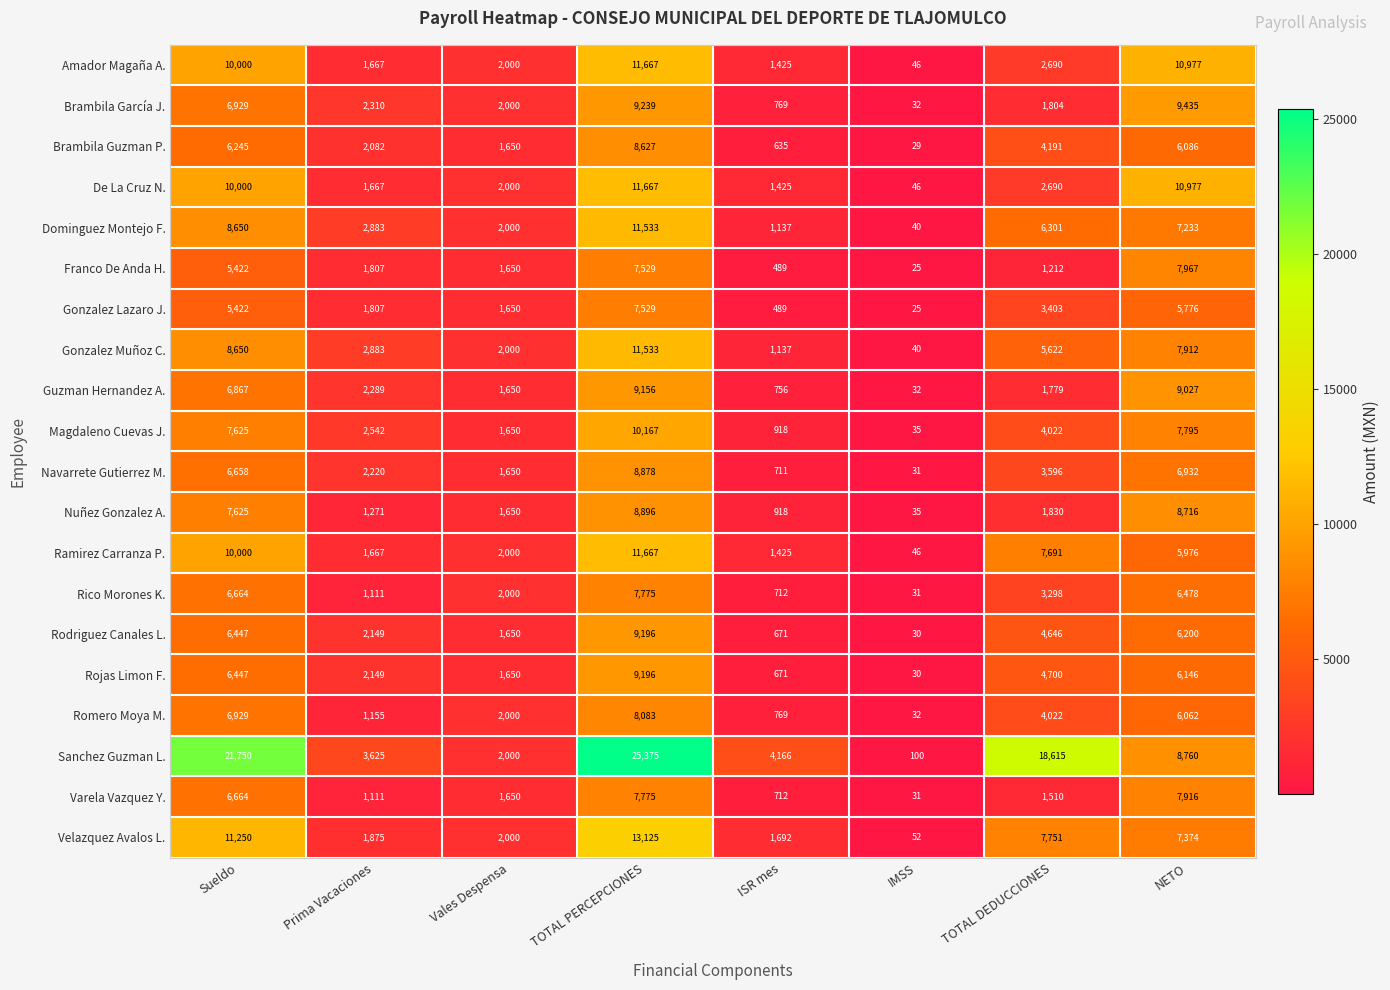

What is the maximum value shown in the chart?

25375